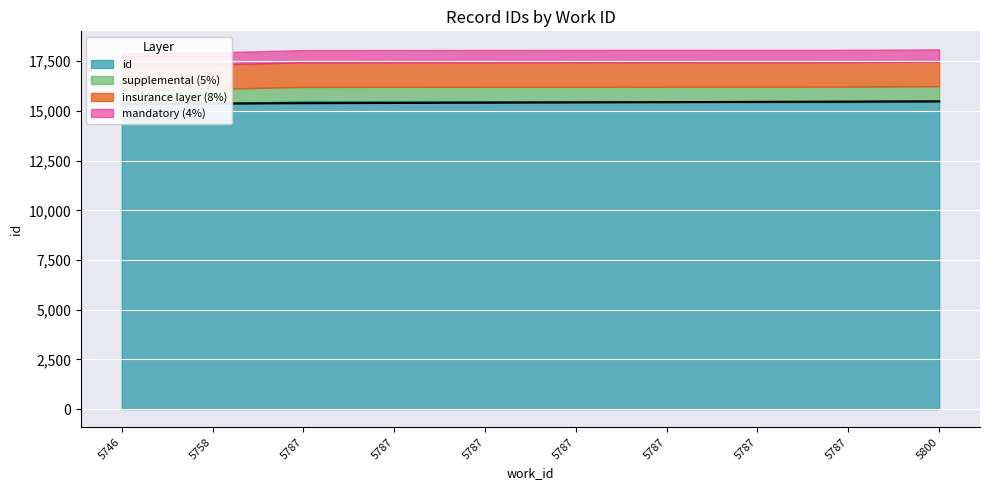

At which category does the chart reach its peak across all series?

5800